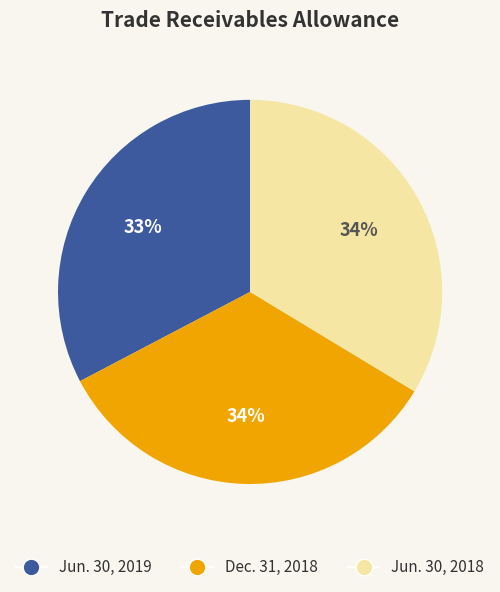

To the nearest percent, what is the average slice percentage?

33%